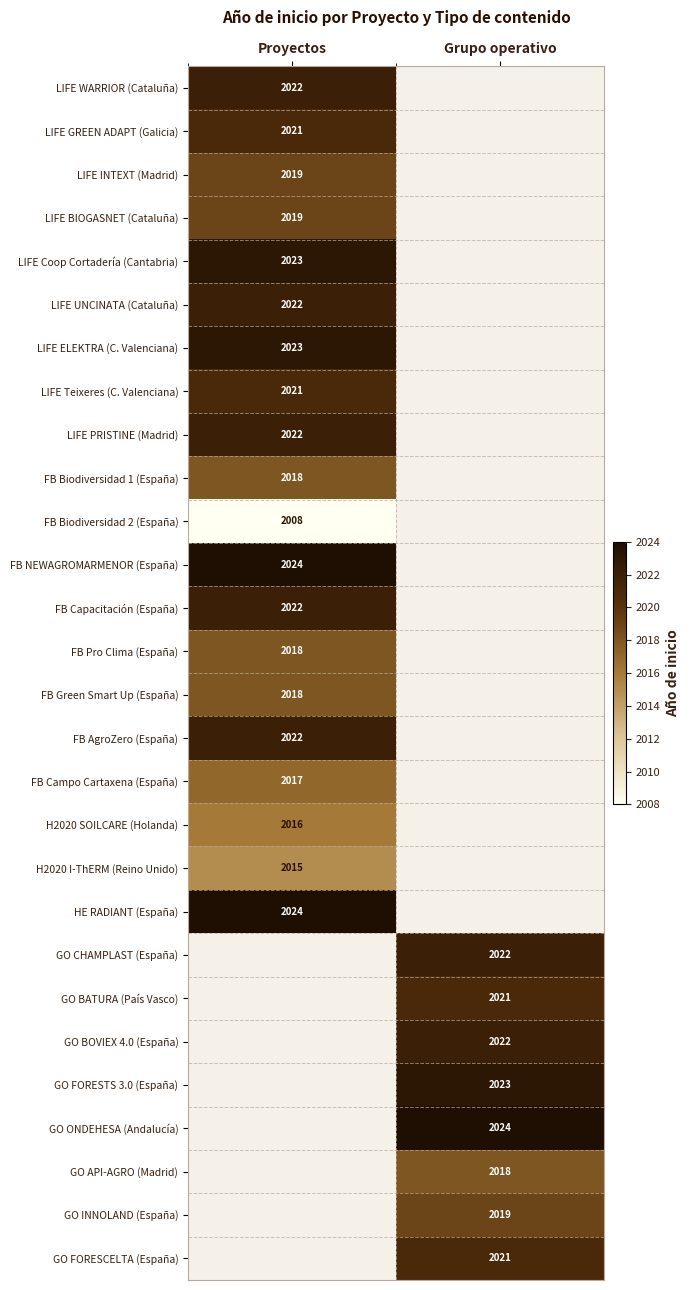

The value of GO FORESCELTA (España) at Grupo operativo is 2021. True or false?

True